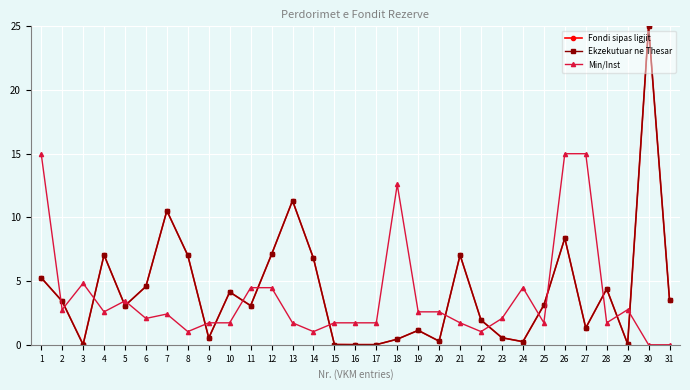

Where is the first local maximum for Fondi sipas ligjit?

4